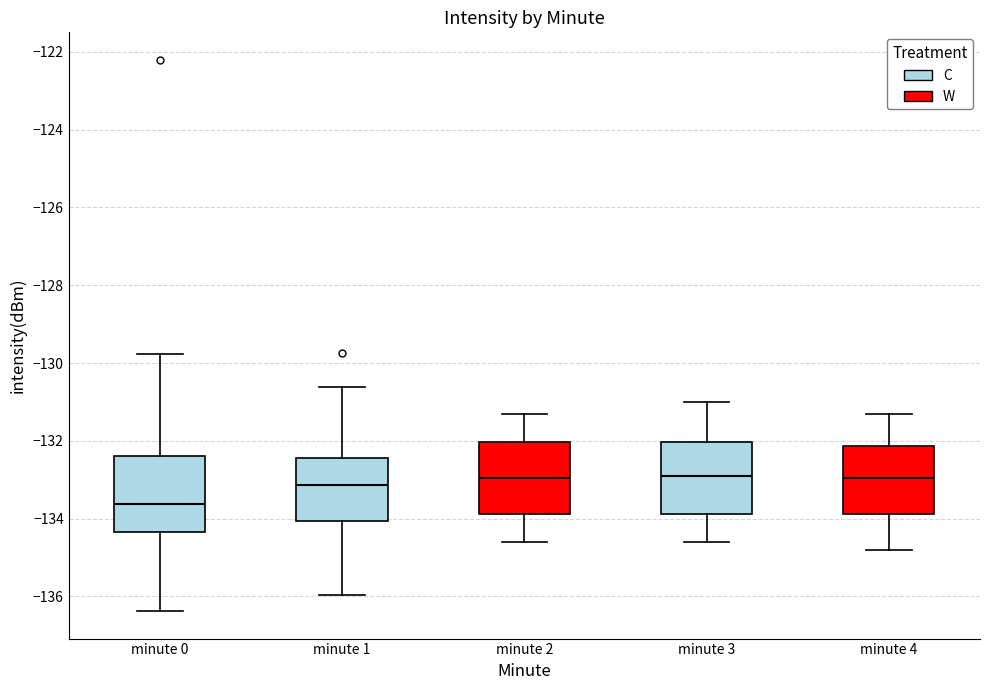

Which box has the lowest median line?

minute 0